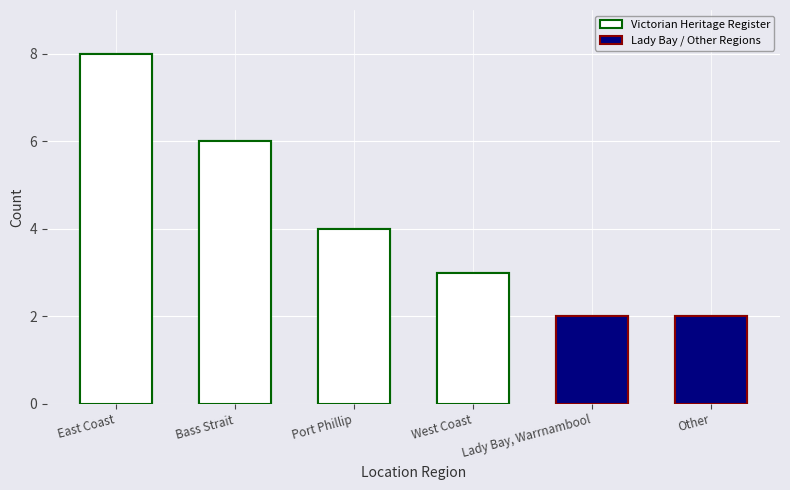

How many data points does each series have?

6